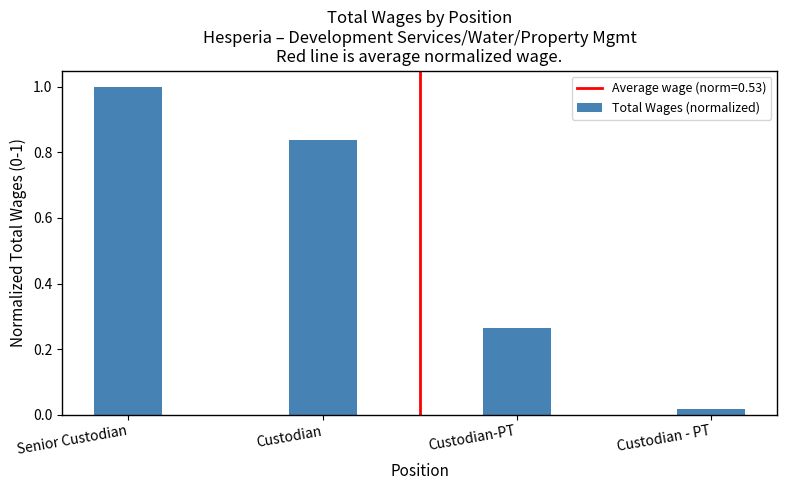

What is the change in value from Custodian to Custodian-PT?

-0.6